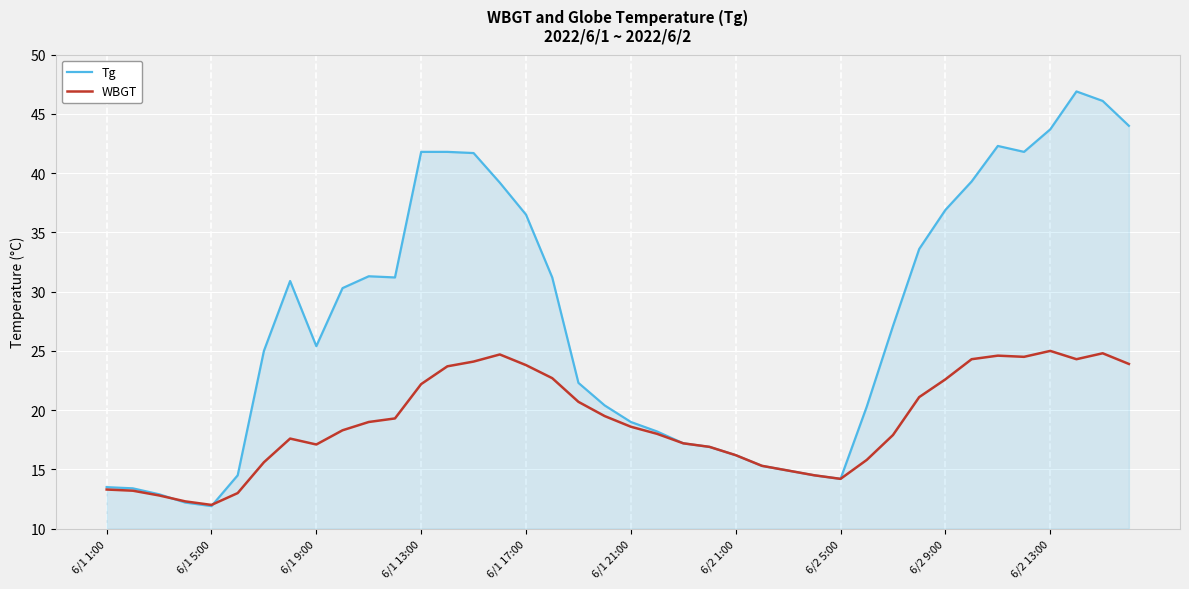

Which series has the largest range (max minus min)?

Tg